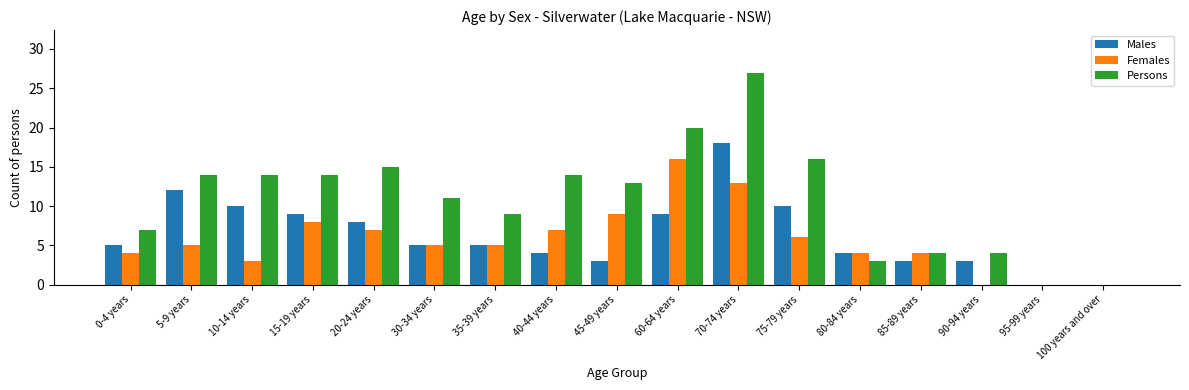

What is the sum of all Males values?

108